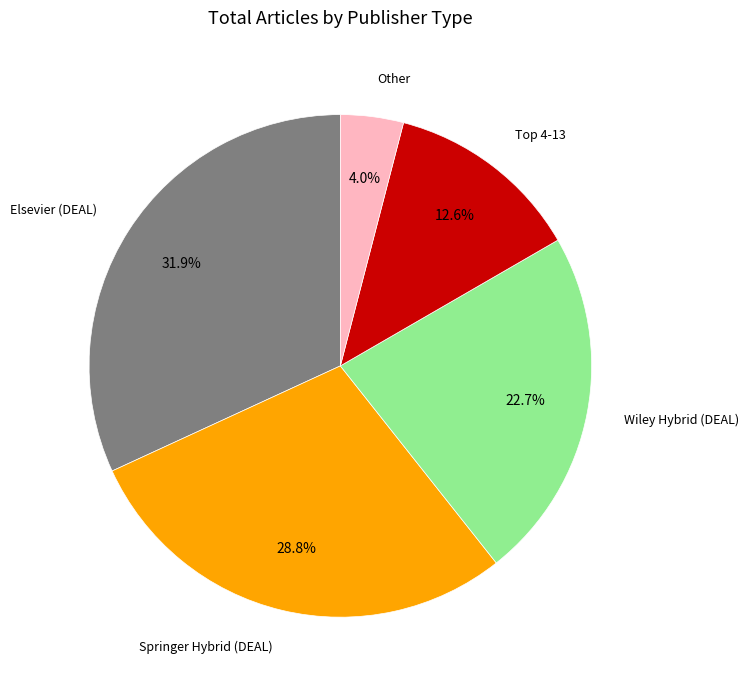

How many segments does this pie chart have?

5